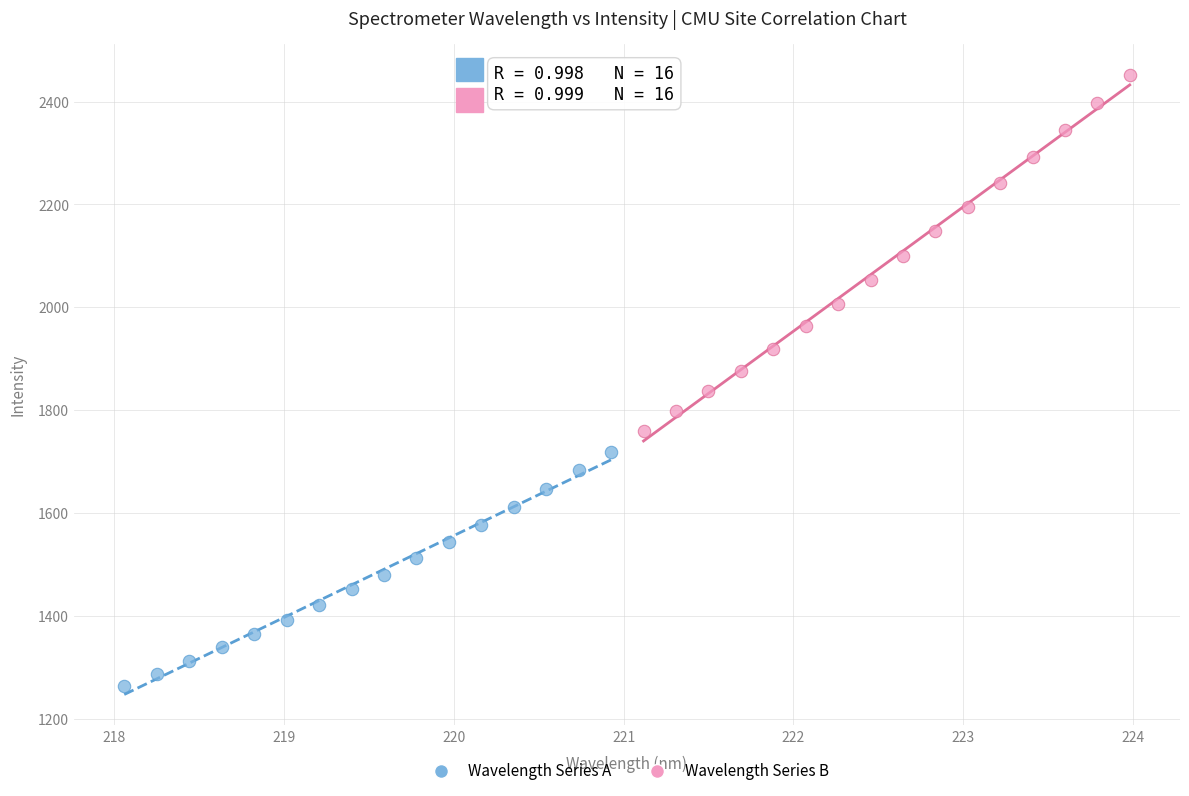

Which series contains the lowest Y value?

Wavelength Series A